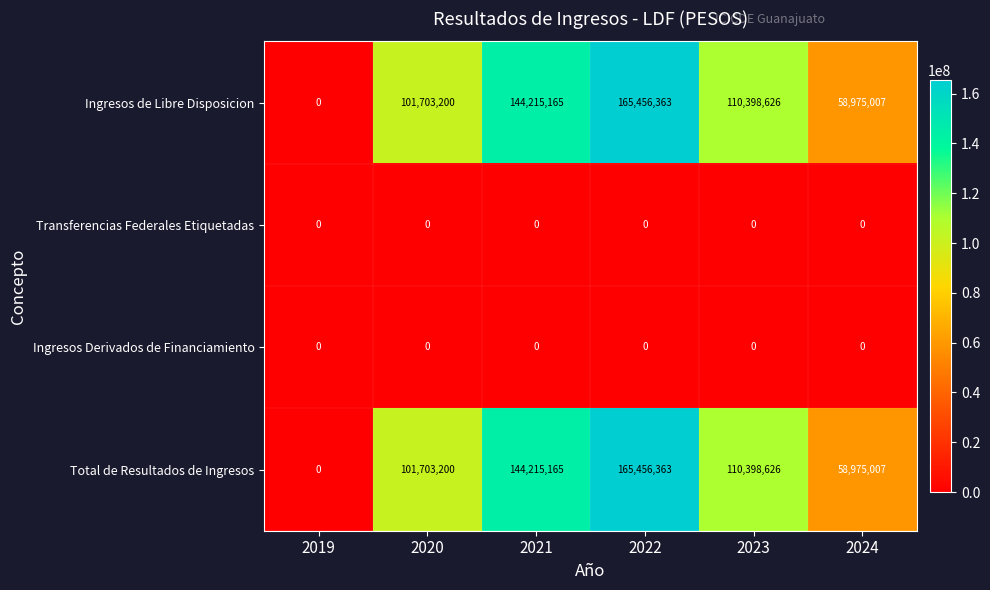

The Total de Resultados de Ingresos series shows 87931175 at 2024. True or false?

False